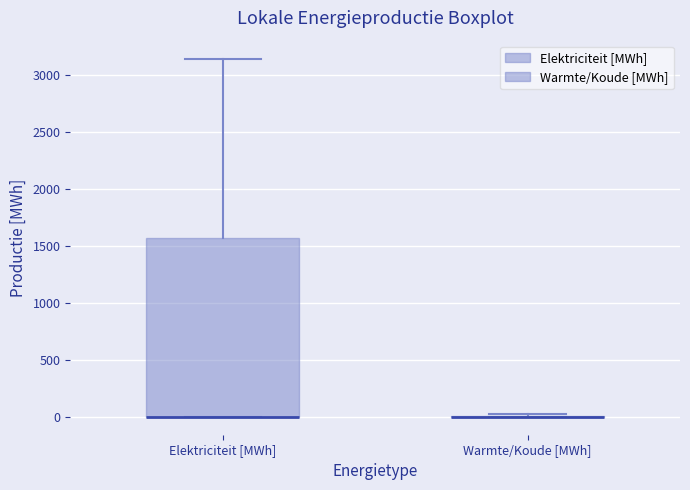

Reading left to right, transcribe this box plot: for each box, give where its median line is, the range the box spans, and where its two whiskers end, as read against the y-axis. The values are not printed on the chart, so give them approximately, as read against the axis.

Elektriciteit [MWh]: median 0 (drawn on the box's lower edge), box 0 to 1550, whiskers 0 to 3150
Warmte/Koude [MWh]: box collapsed to a line at 0, whiskers 0 to 0